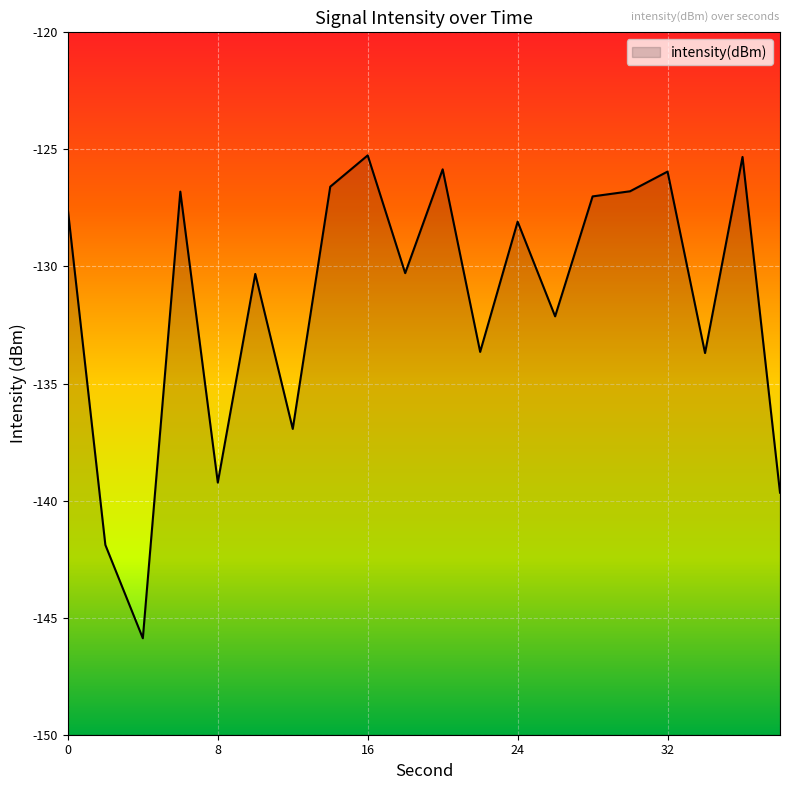

What is the difference between the second highest and second lowest values?

16.6